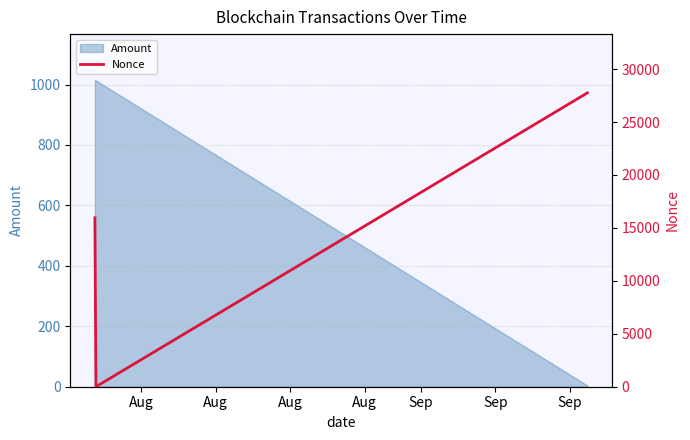

Reading right to left, list all the values displayed in this chart.

27754	0	15956